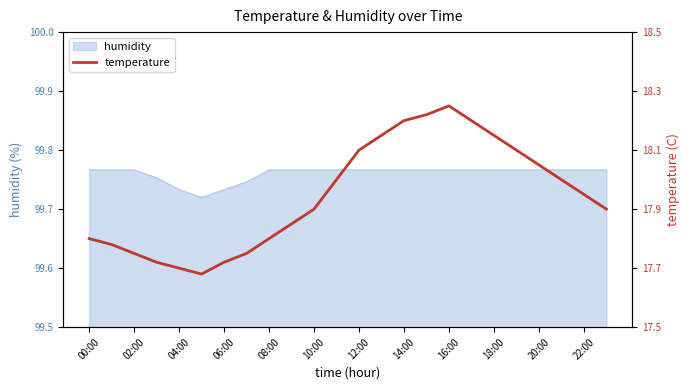

Reading left to right, transcribe all the data shown in this chart.

17.8	17.8	17.8	17.7	17.7	17.7	17.7	17.8	17.8	17.9	17.9	18.0	18.1	18.1	18.2	18.2	18.2	18.2	18.1	18.1	18.1	18.0	17.9	17.9